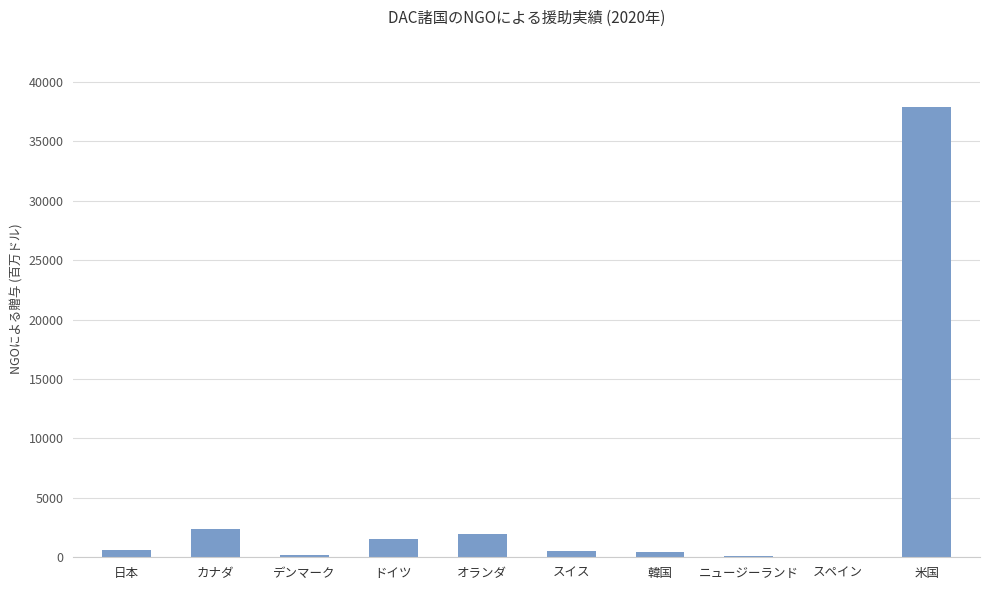

The chart shows a value of 1514.2 at ドイツ. True or false?

True